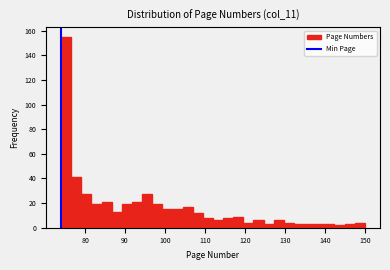

Read against the x-axis, roughly where is the centre of the tallest bar?

75